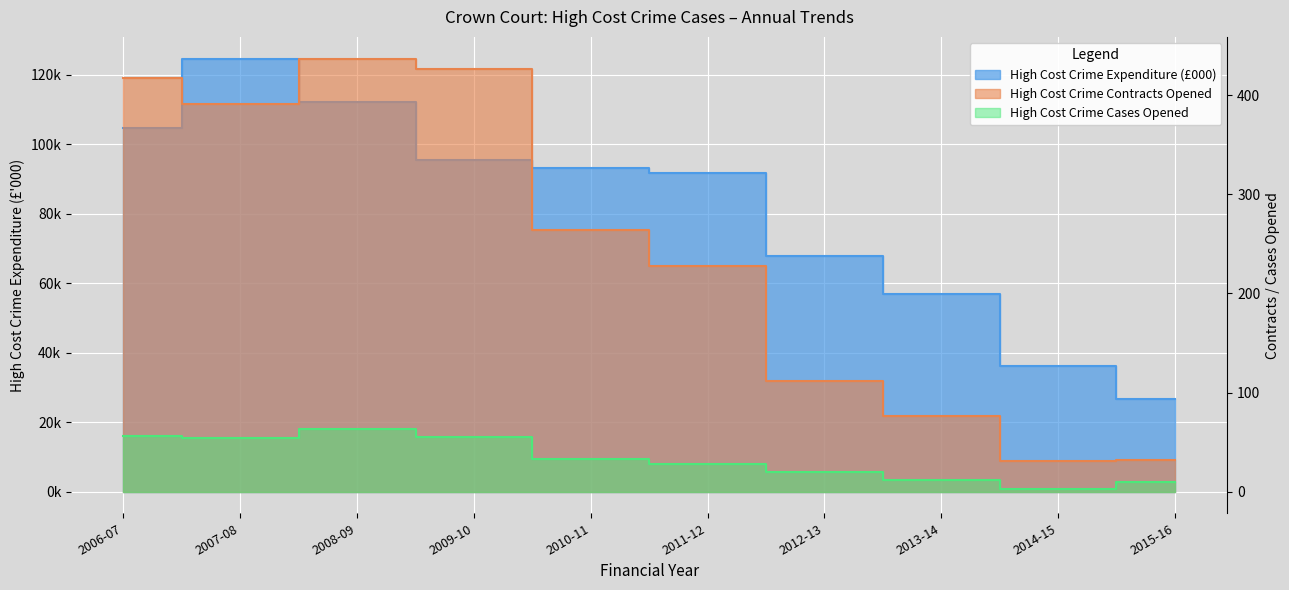

What is the label of the 7th point from the left?

2012-13